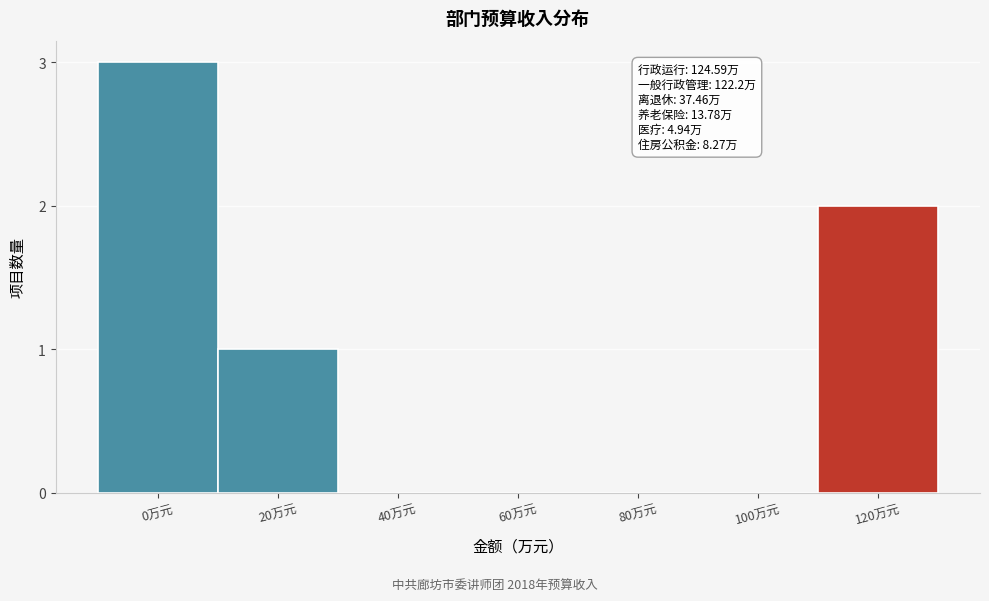

Reading right to left, extract all data points from this chart.

120万元=2	100万元=0	80万元=0	60万元=0	40万元=0	20万元=1	0万元=3